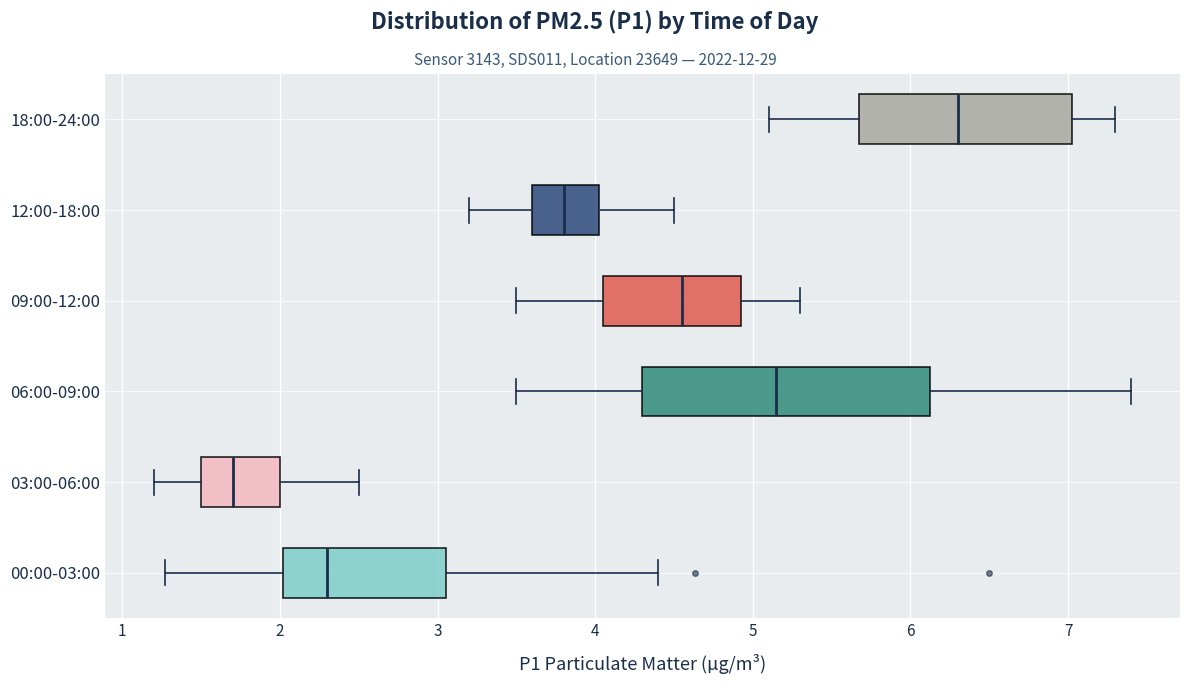

Which box is the widest, from its left edge to its right edge?

06:00-09:00